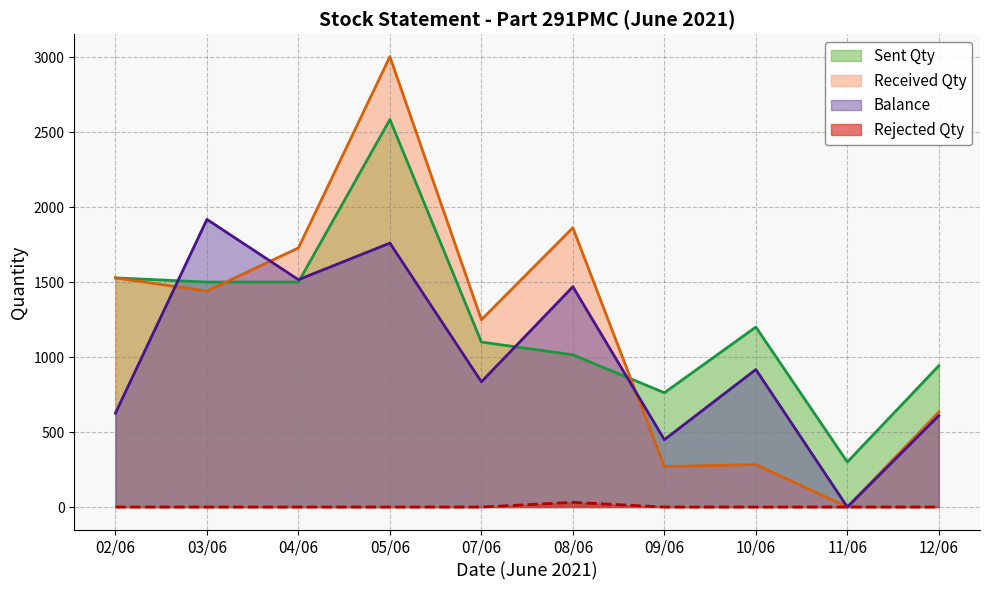

At how many categories does at least one series exceed 2227?

1